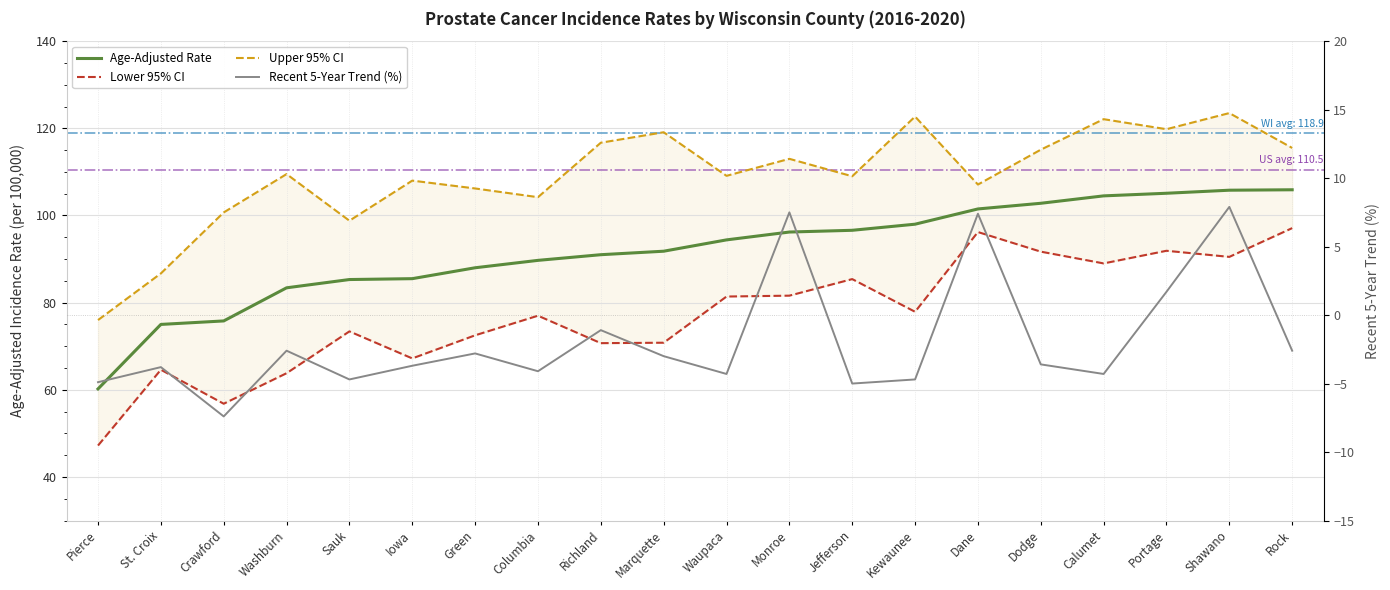

Reading left to right, extract all data points from this chart.

Age-Adjusted Rate: 60.2	75.0	75.8	83.4	85.3	85.5	88.0	89.7	91.0	91.8	94.4	96.2	96.6	98.0	101.5	102.8	104.5	105.1	105.8	105.9
Lower 95% CI: 47.2	64.6	56.8	63.8	73.4	67.2	72.5	77.0	70.7	70.8	81.4	81.6	85.4	77.9	96.2	91.7	89.0	91.9	90.5	97.1
Upper 95% CI: 76.0	86.7	100.7	109.5	98.8	108.0	106.2	104.2	116.7	119.1	109.1	113.0	109.0	122.7	107.1	115.1	122.1	119.8	123.5	115.5
Recent 5-Year Trend (%): -4.9	-3.8	-7.4	-2.6	-4.7	-3.7	-2.8	-4.1	-1.1	-3.0	-4.3	7.5	-5.0	-4.7	7.4	-3.6	-4.3	1.7	7.9	-2.6